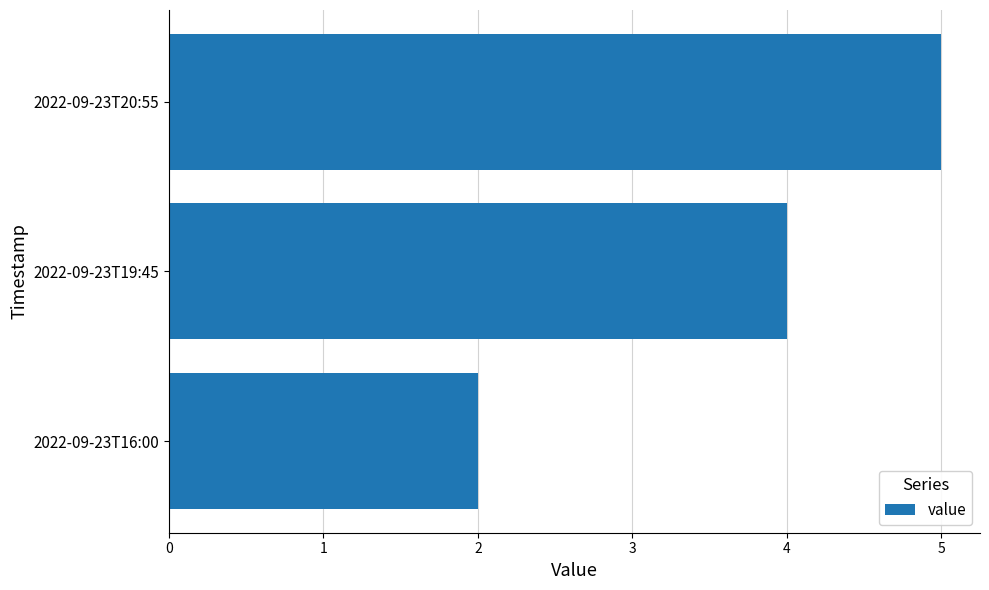

Does the chart contain any negative values?

No